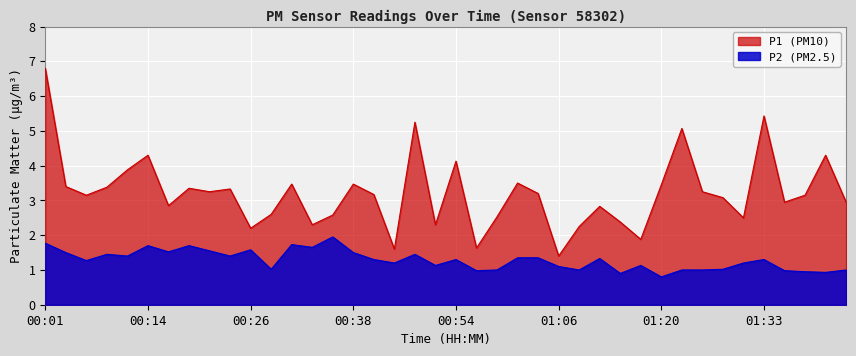

What is the minimum value for P2?

0.8